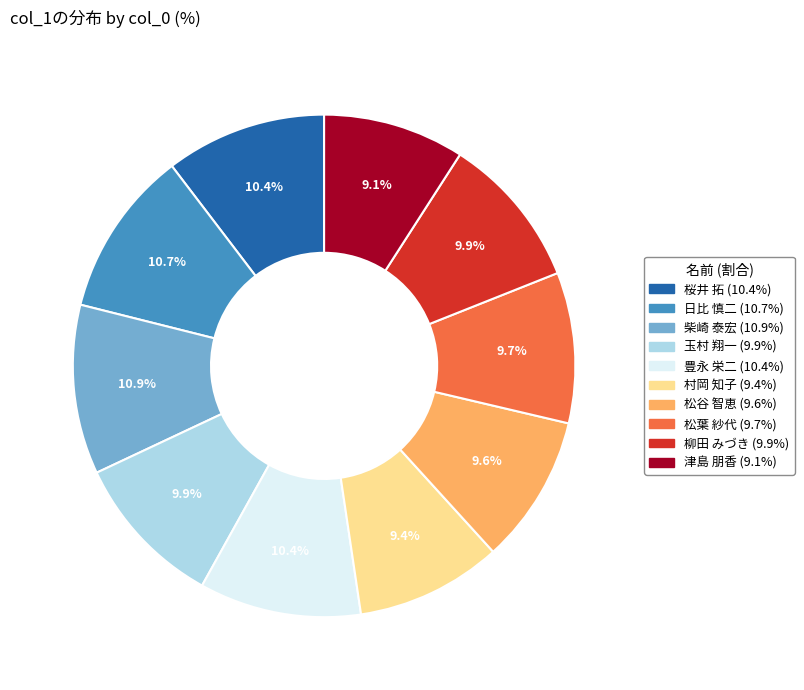

Is there a majority slice in this chart?

No